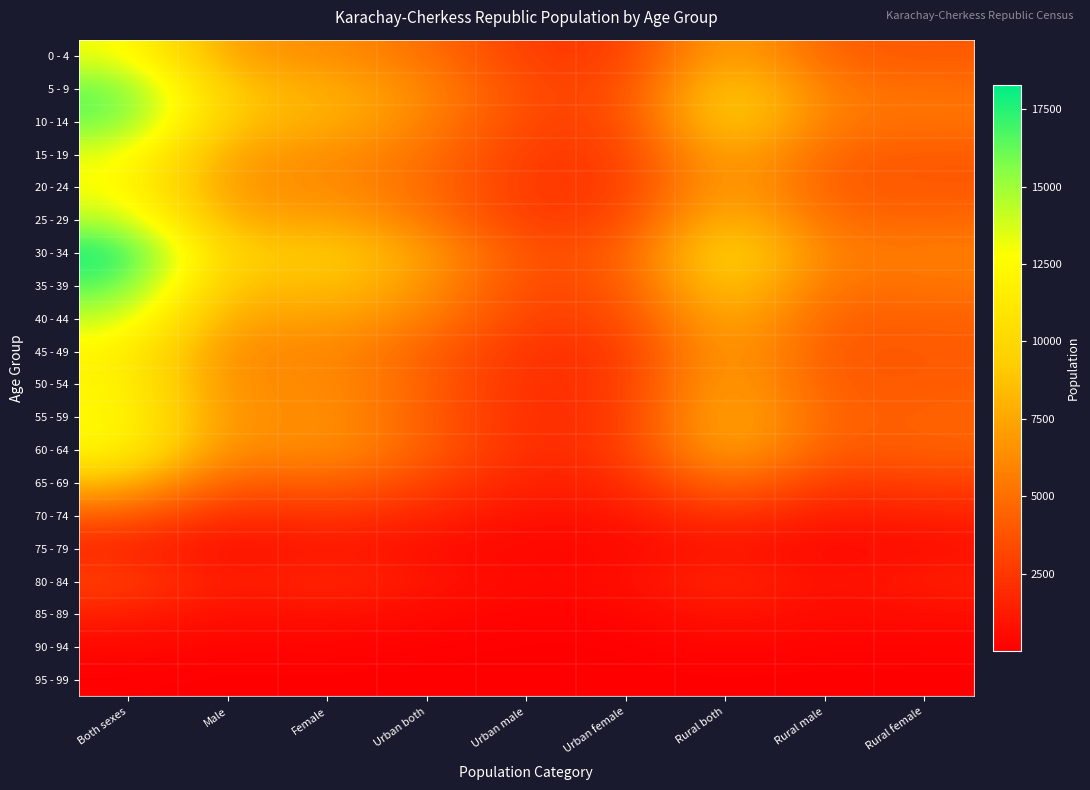

Reading left to right, what are all the values shown in this chart?

0 - 4: Both sexes=13288	Male=6795	Female=6493	Urban both=5102	Urban male=2610	Urban female=2492	Rural both=8186	Rural male=4185	Rural female=4001
5 - 9: Both sexes=16391	Male=8421	Female=7970	Urban both=6119	Urban male=3161	Urban female=2958	Rural both=10272	Rural male=5260	Rural female=5012
10 - 14: Both sexes=16377	Male=8269	Female=8108	Urban both=5909	Urban male=3012	Urban female=2897	Rural both=10468	Rural male=5257	Rural female=5211
15 - 19: Both sexes=13466	Male=6895	Female=6571	Urban both=5078	Urban male=2540	Urban female=2538	Rural both=8388	Rural male=4355	Rural female=4033
20 - 24: Both sexes=12897	Male=6444	Female=6453	Urban both=4896	Urban male=2412	Urban female=2484	Rural both=8001	Rural male=4032	Rural female=3969
25 - 29: Both sexes=14632	Male=7021	Female=7611	Urban both=5396	Urban male=2474	Urban female=2922	Rural both=9236	Rural male=4547	Rural female=4689
30 - 34: Both sexes=18267	Male=8731	Female=9536	Urban both=7202	Urban male=3320	Urban female=3882	Rural both=11065	Rural male=5411	Rural female=5654
35 - 39: Both sexes=16807	Male=7857	Female=8950	Urban both=6711	Urban male=3023	Urban female=3688	Rural both=10096	Rural male=4834	Rural female=5262
40 - 44: Both sexes=14391	Male=6901	Female=7490	Urban both=5780	Urban male=2732	Urban female=3048	Rural both=8611	Rural male=4169	Rural female=4442
45 - 49: Both sexes=12189	Male=5834	Female=6355	Urban both=4354	Urban male=2048	Urban female=2306	Rural both=7835	Rural male=3786	Rural female=4049
50 - 54: Both sexes=12418	Male=5826	Female=6592	Urban both=4361	Urban male=1941	Urban female=2420	Rural both=8057	Rural male=3885	Rural female=4172
55 - 59: Both sexes=12676	Male=5952	Female=6724	Urban both=4117	Urban male=1812	Urban female=2305	Rural both=8559	Rural male=4140	Rural female=4419
60 - 64: Both sexes=12427	Male=5647	Female=6780	Urban both=4238	Urban male=1828	Urban female=2410	Rural both=8189	Rural male=3819	Rural female=4370
65 - 69: Both sexes=8425	Male=3776	Female=4649	Urban both=3018	Urban male=1322	Urban female=1696	Rural both=5407	Rural male=2454	Rural female=2953
70 - 74: Both sexes=4330	Male=1807	Female=2523	Urban both=1699	Urban male=712	Urban female=987	Rural both=2631	Rural male=1095	Rural female=1536
75 - 79: Both sexes=1631	Male=566	Female=1065	Urban both=630	Urban male=245	Urban female=385	Rural both=1001	Rural male=321	Rural female=680
80 - 84: Both sexes=3083	Male=972	Female=2111	Urban both=1028	Urban male=388	Urban female=640	Rural both=2055	Rural male=584	Rural female=1471
85 - 89: Both sexes=1400	Male=607	Female=793	Urban both=364	Urban male=184	Urban female=180	Rural both=1036	Rural male=423	Rural female=613
90 - 94: Both sexes=409	Male=188	Female=221	Urban both=106	Urban male=49	Urban female=57	Rural both=303	Rural male=139	Rural female=164
95 - 99: Both sexes=73	Male=24	Female=49	Urban both=17	Urban male=7	Urban female=10	Rural both=56	Rural male=17	Rural female=39